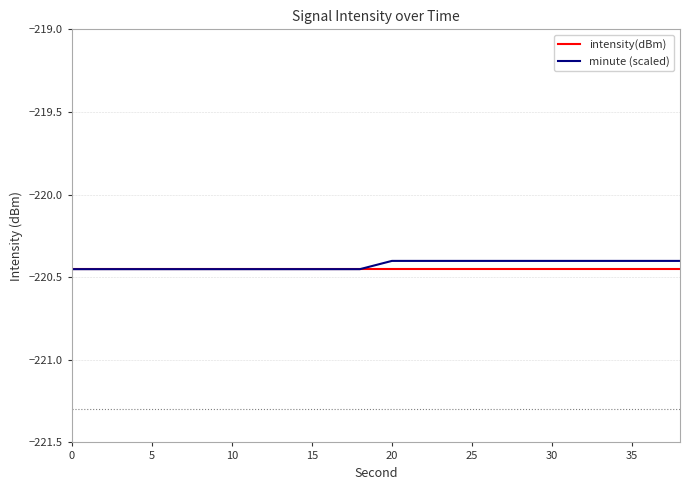

What is the maximum value for minute (scaled)?

-220.4